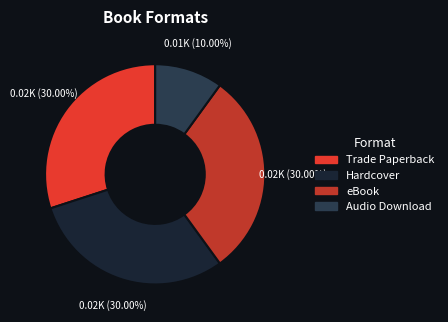

What percentage do Audio Download and Hardcover together represent?

40.0%